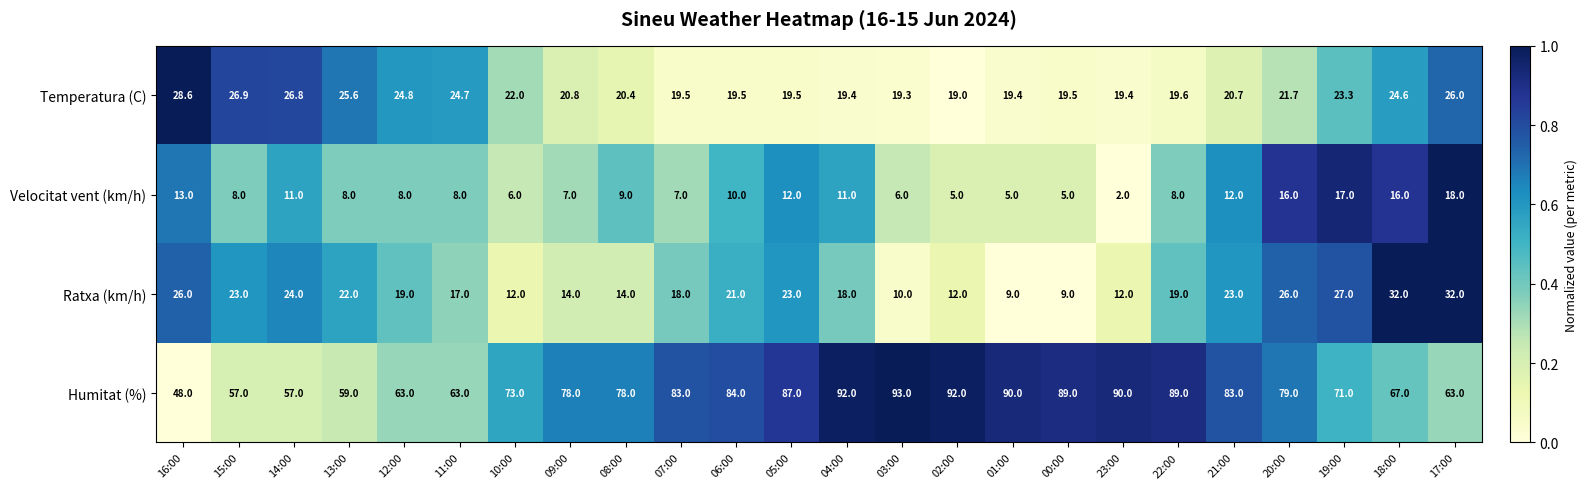

List the series in order of their peak value, highest first.

Humitat (%), Ratxa (km/h), Temperatura (C), Velocitat vent (km/h)